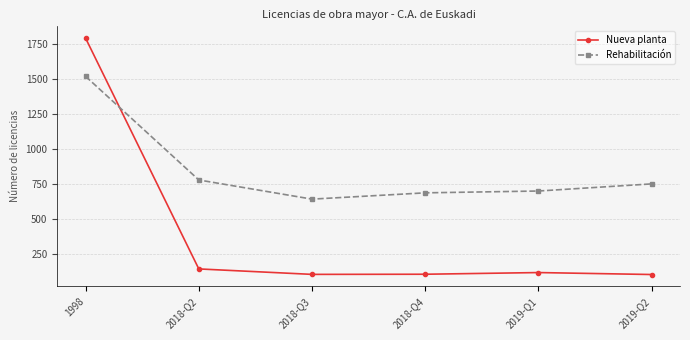

Which series has the largest total across all categories?

Rehabilitación